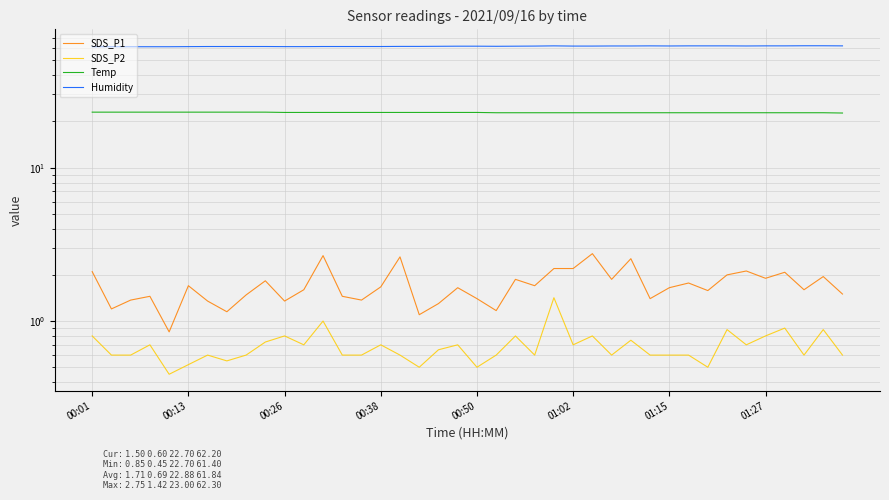

Is it true that SDS_P1 equals 1.9 at 27?

True